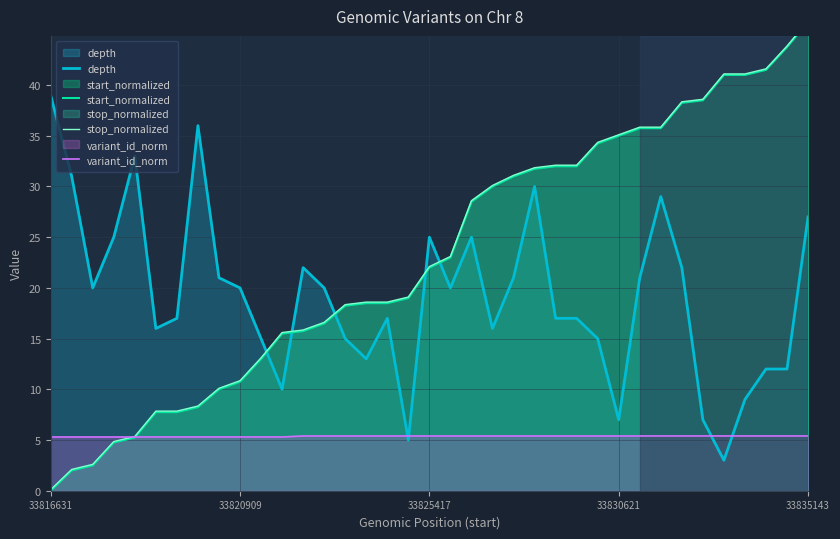

The start_normalized series shows 7.5 at 10. True or false?

False